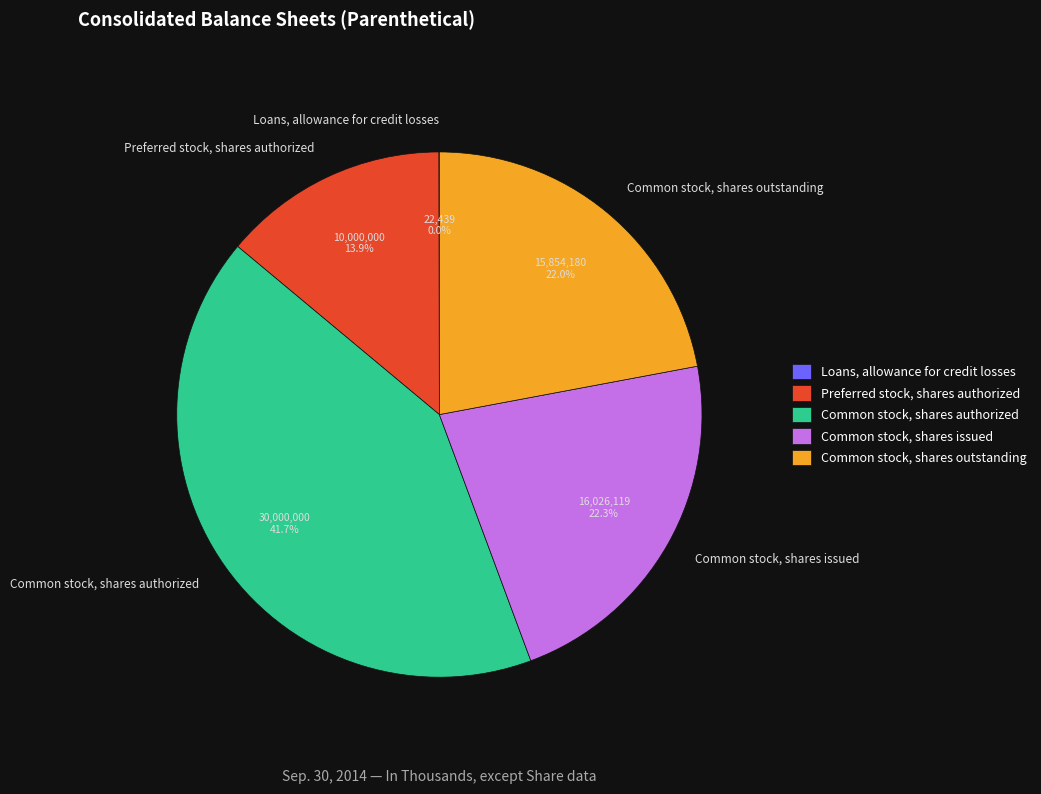

Do Common stock, shares outstanding and Common stock, shares authorized together represent more than half of the pie?

Yes